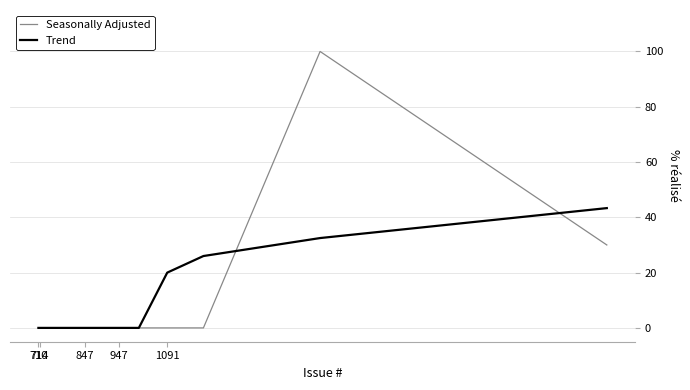

Rank the series by their maximum value, from lowest to highest.

Trend, Seasonally Adjusted